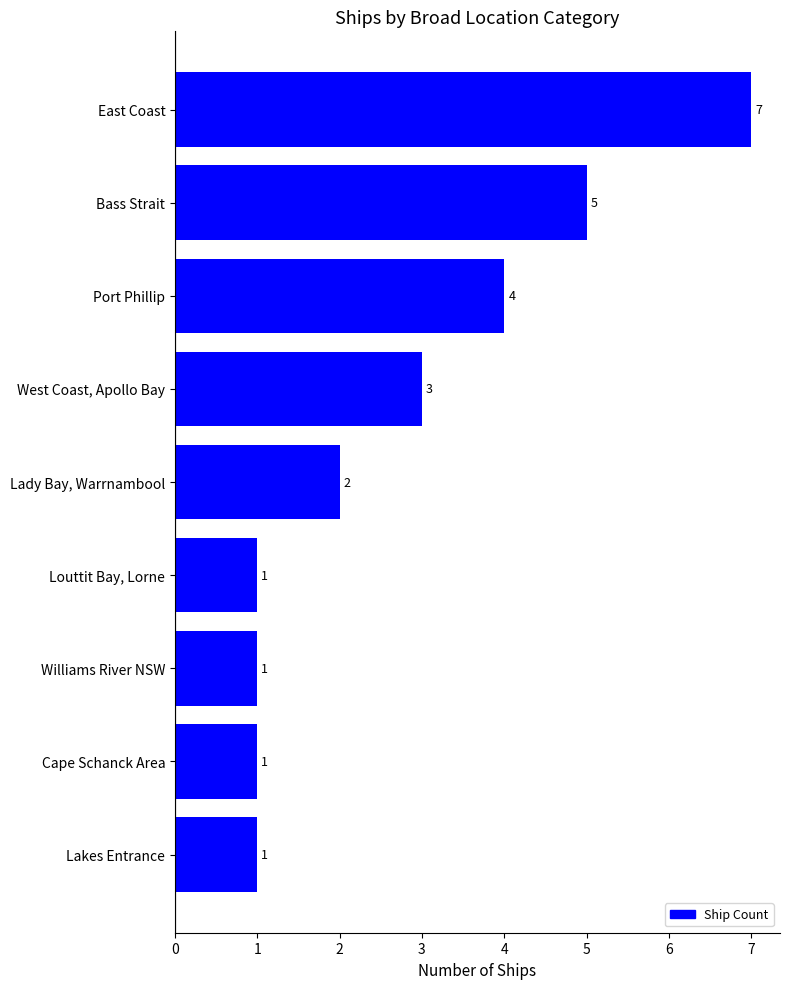

Count the values in the range 1 to 4.

7